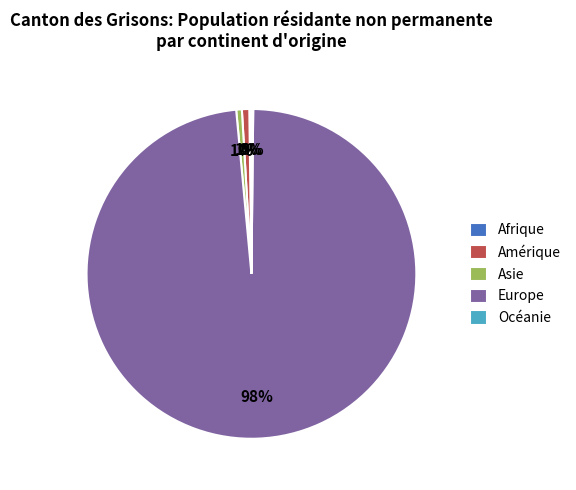

What percentage is the Amérique slice, to the nearest percent?

1%